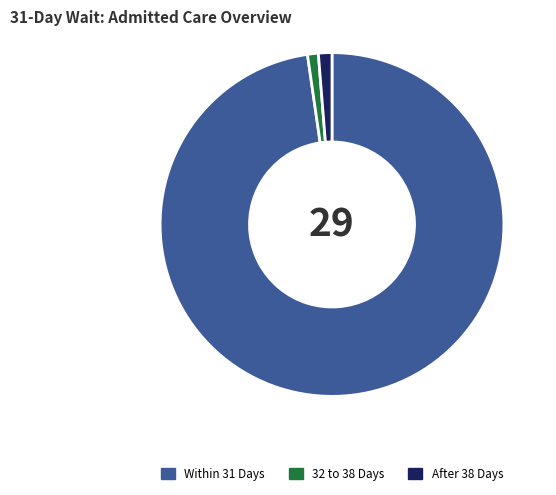

Count the number of slices in the pie.

3